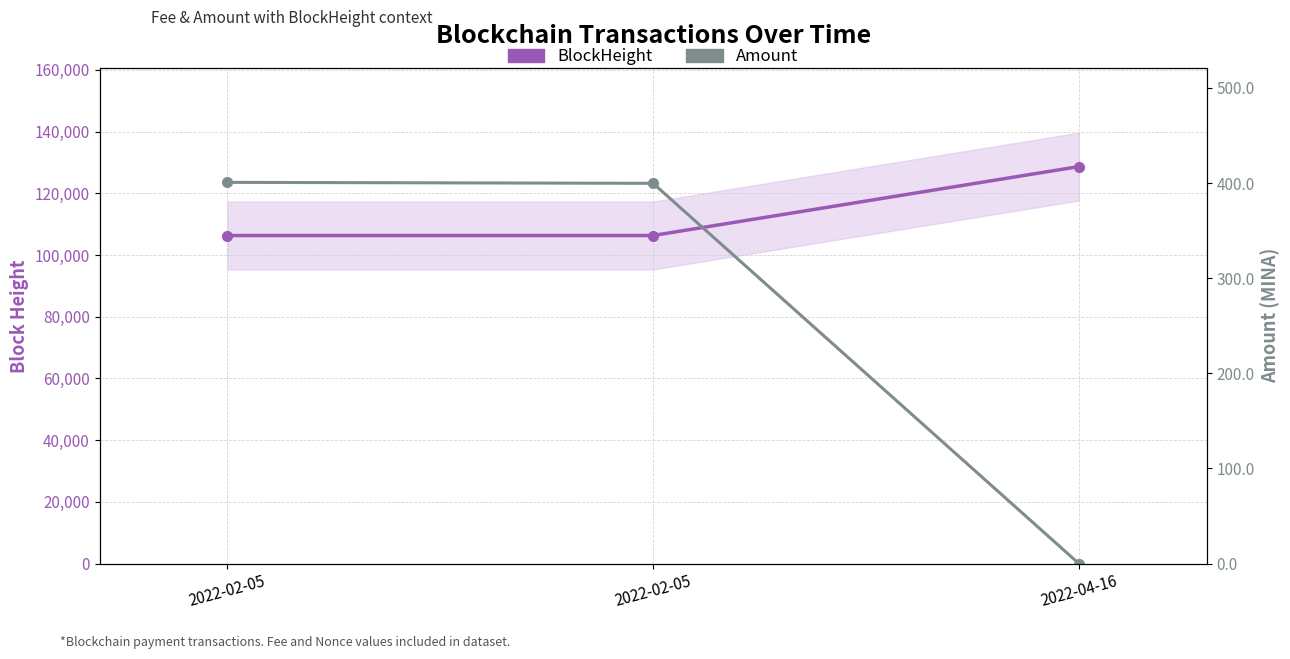

At which label is Amount closest to 200?

2022-02-05